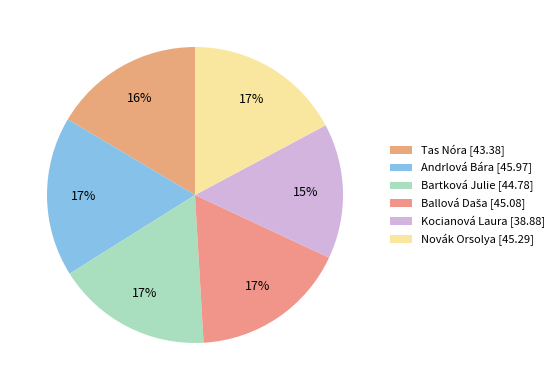

How many slices are in this pie chart?

6